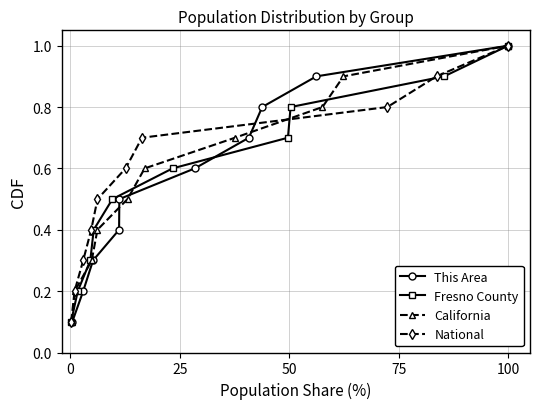

Reading left to right, list all the values displayed in this chart.

This Area: 0.1	0.2	0.3	0.4	0.5	0.6	0.7	0.8	0.9	1.0
Fresno County: 0.1	0.2	0.3	0.4	0.5	0.6	0.7	0.8	0.9	1.0
California: 0.1	0.2	0.3	0.4	0.5	0.6	0.7	0.8	0.9	1.0
National: 0.1	0.2	0.3	0.4	0.5	0.6	0.7	0.8	0.9	1.0